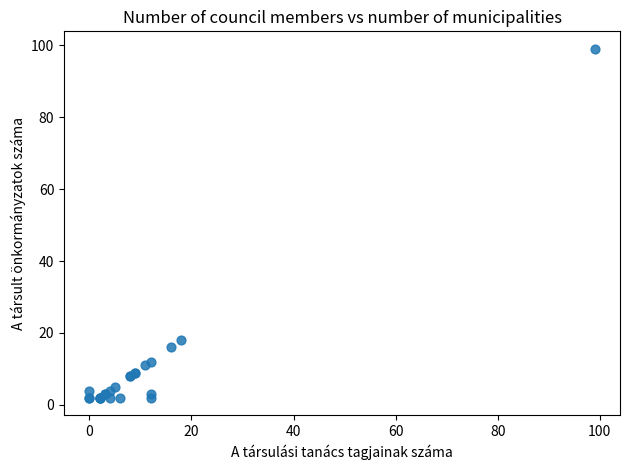

What Y value in the scatter plot is closest to 50?

18